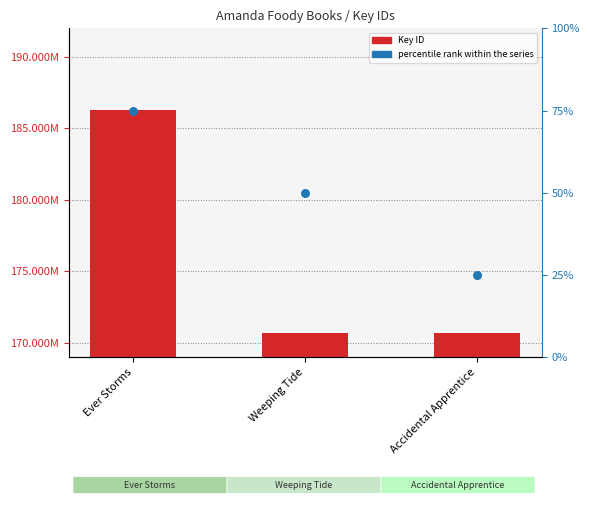

Is the value of Key ID at Weeping Tide greater than the value of percentile rank within the series at Ever Storms?

Yes